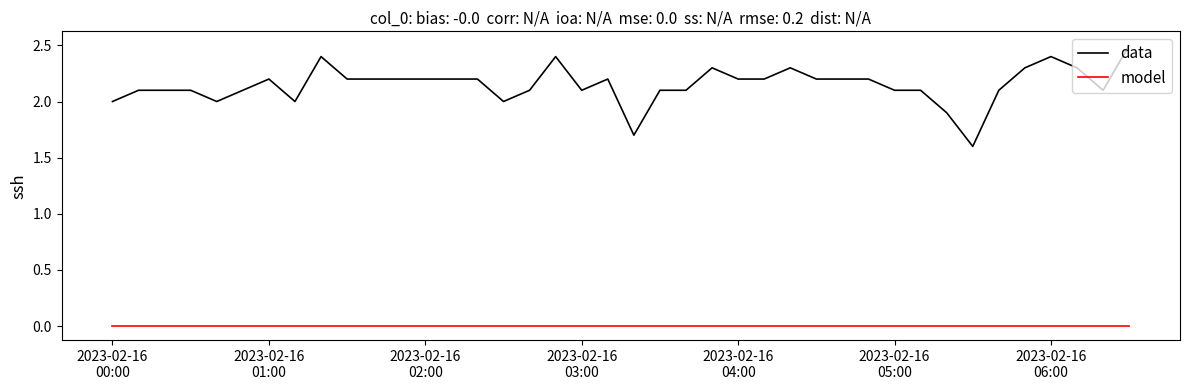

Is this an area chart (filled region under the line)?

No